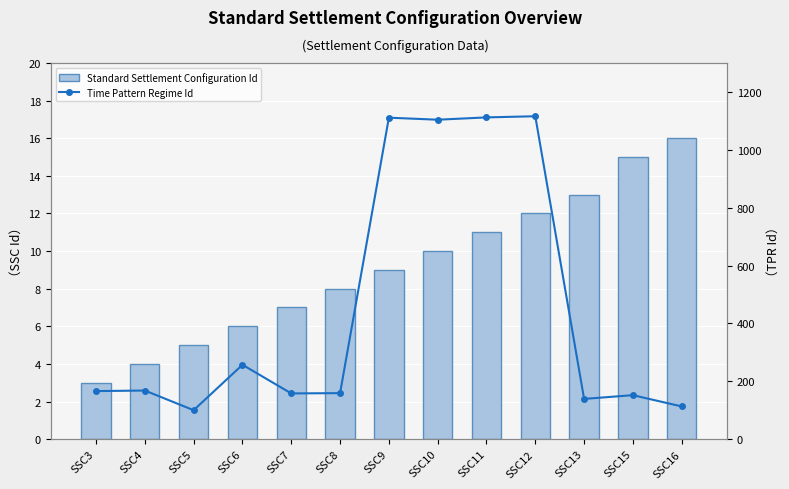

What are all the series names shown in the legend?

Standard Settlement Configuration Id, Time Pattern Regime Id